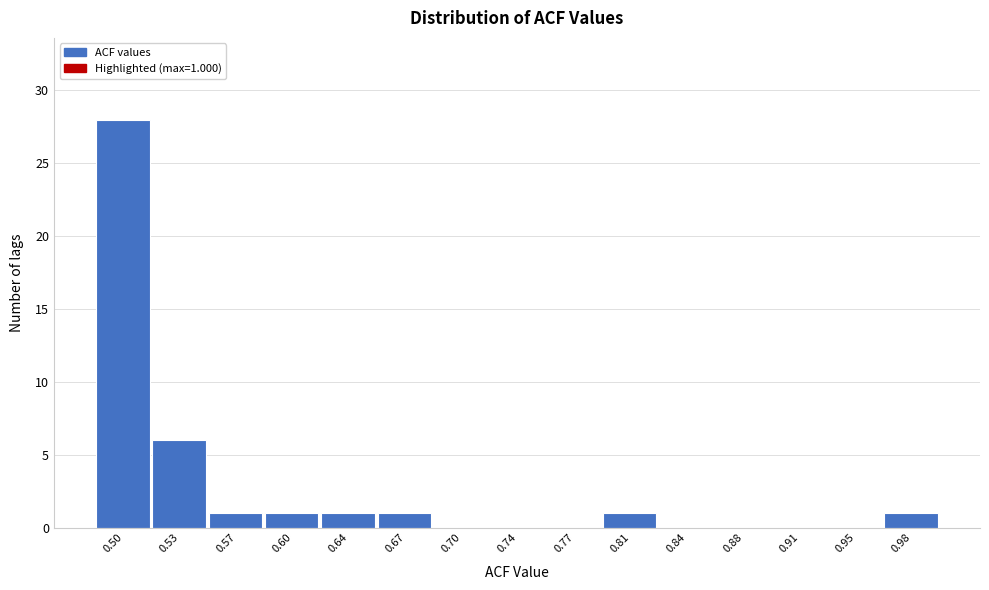

Which range on the x-axis has the tallest bar?

0.480 to 0.515